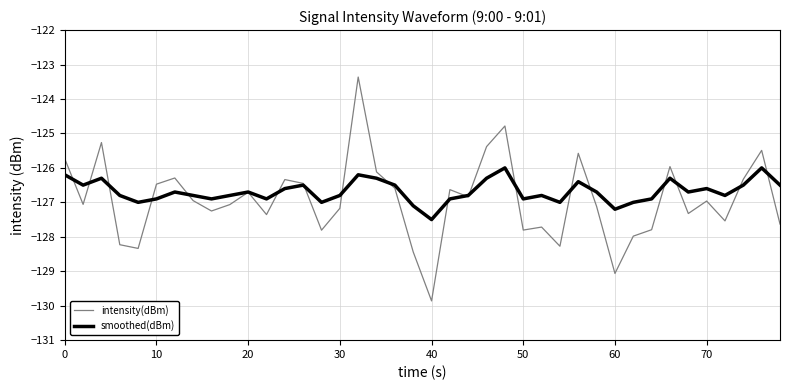

Which series has the largest range (max minus min)?

intensity(dBm)